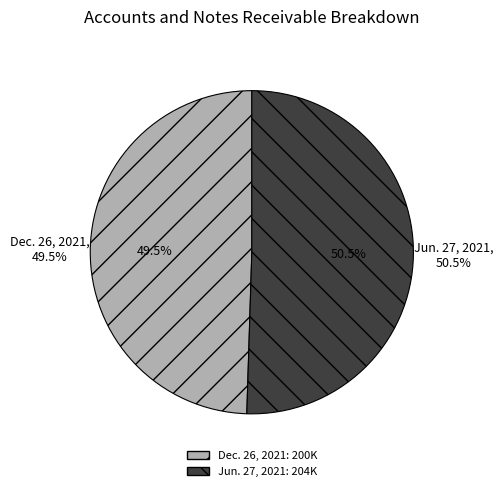

Do Dec. 26, 2021 and Jun. 27, 2021 together represent more than half of the pie?

Yes